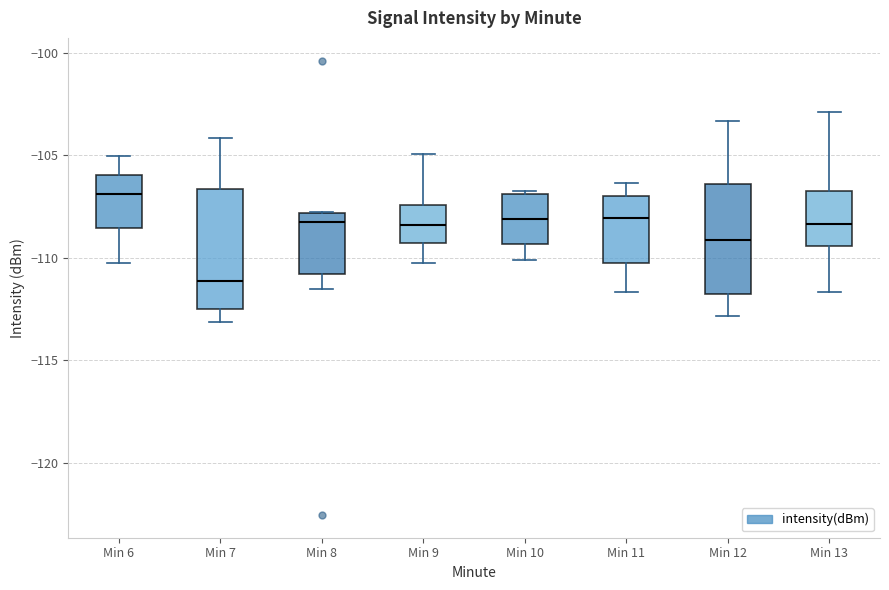

Reading left to right, read every box against the y-axis: the position of its median line, the range the box covers, and the ends of its whiskers. The values are not printed on the chart, so give them approximately, as read against the axis.

Min 6: median -107.0, box -108.5 to -106.0, whiskers -110.0 to -105.0
Min 7: median -111.0, box -112.5 to -106.5, whiskers -113.0 to -104.0
Min 8: median -108.5, box -111.0 to -108.0, whiskers -111.5 to -108.0
Min 9: median -108.5, box -109.5 to -107.5, whiskers -110.0 to -105.0
Min 10: median -108.0, box -109.5 to -107.0, whiskers -110.0 to -106.5
Min 11: median -108.0, box -110.5 to -107.0, whiskers -111.5 to -106.5
Min 12: median -109.0, box -112.0 to -106.5, whiskers -113.0 to -103.5
Min 13: median -108.5, box -109.5 to -106.5, whiskers -111.5 to -103.0